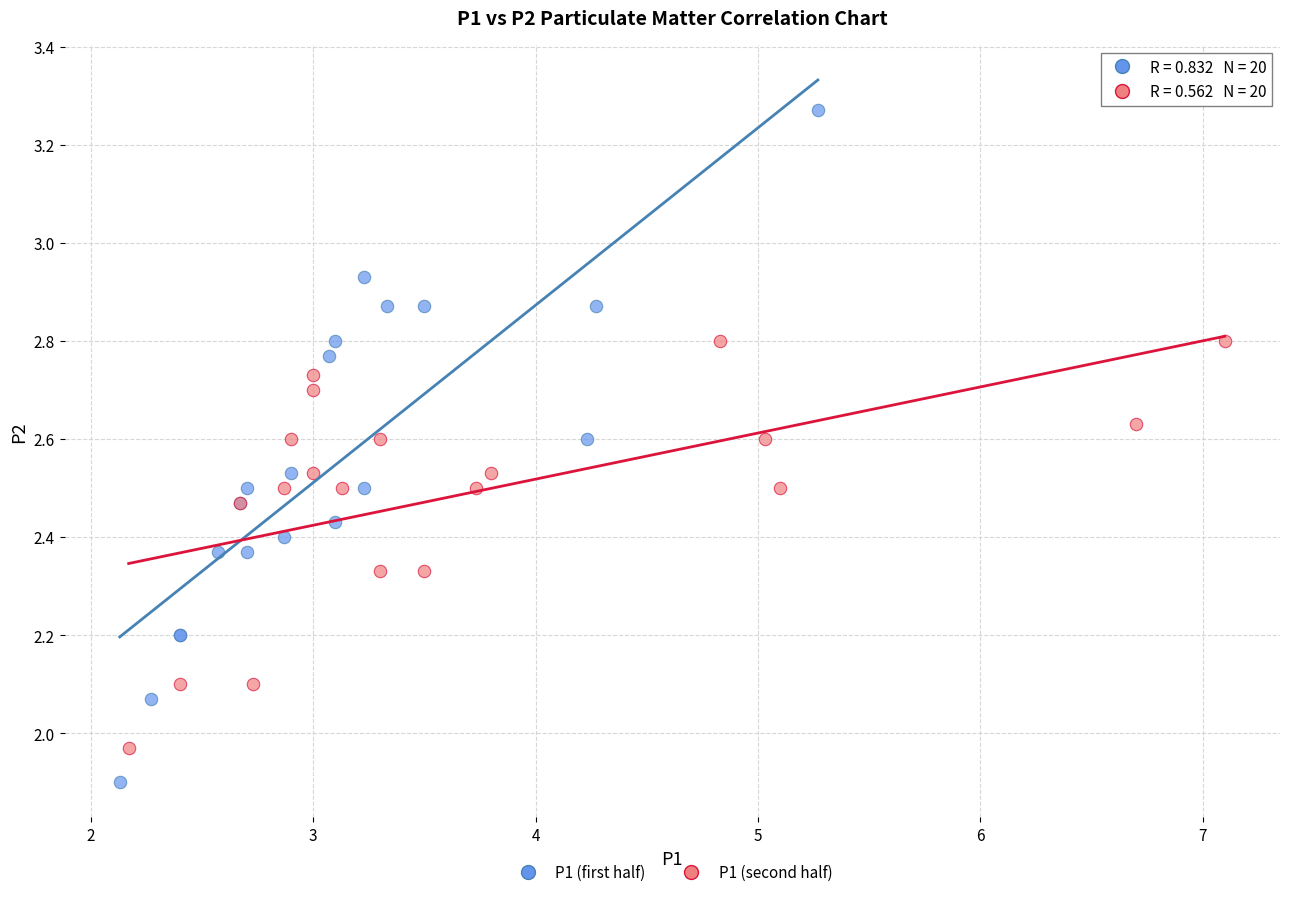

Which series contains the highest Y value?

P1 (first half)